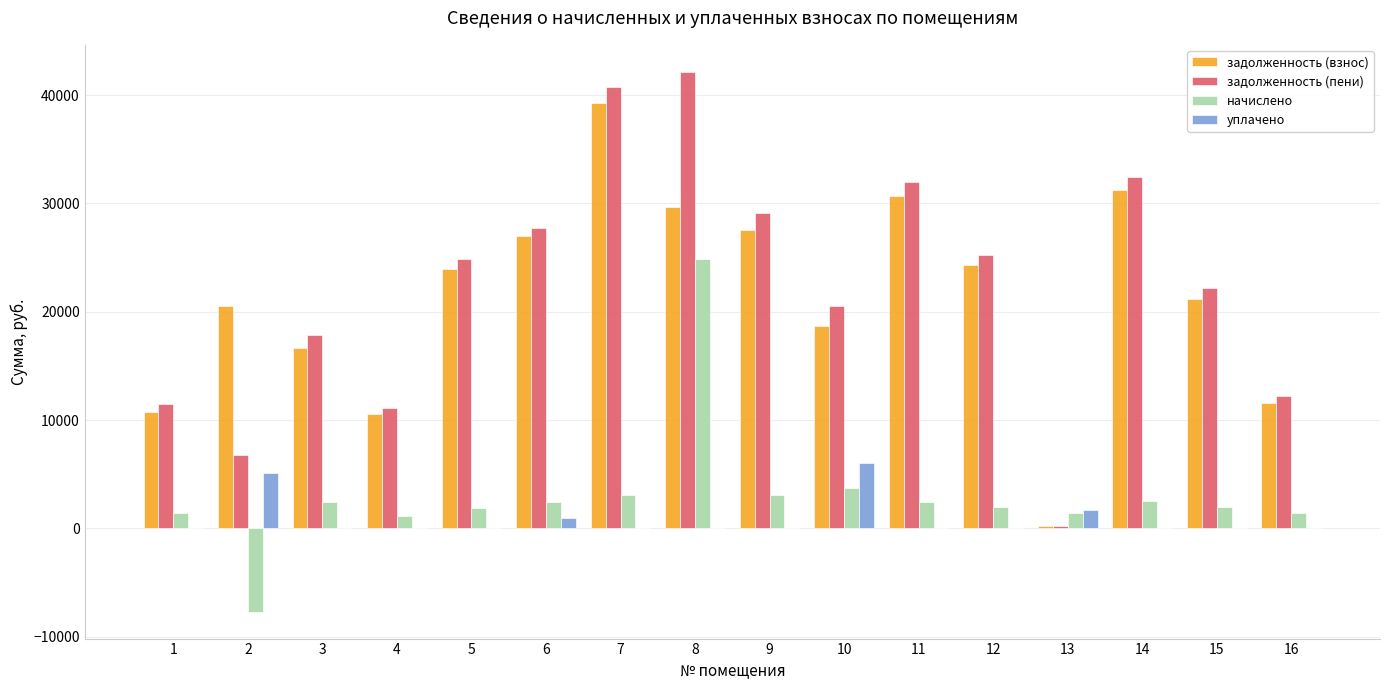

The уплачено series shows 0.0 at 3. True or false?

True